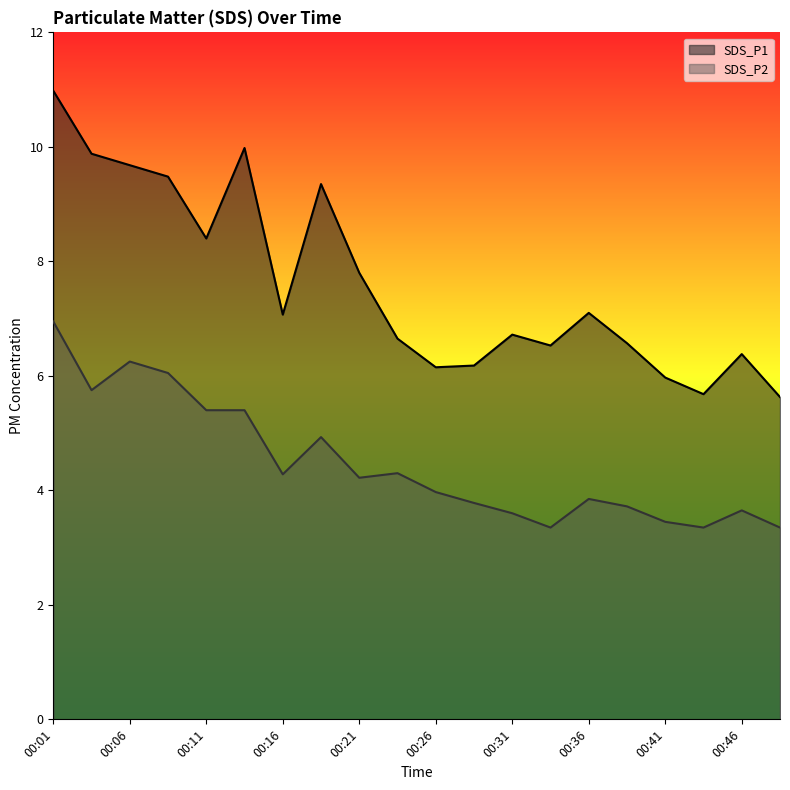

At which category does the chart reach its peak across all series?

00:01